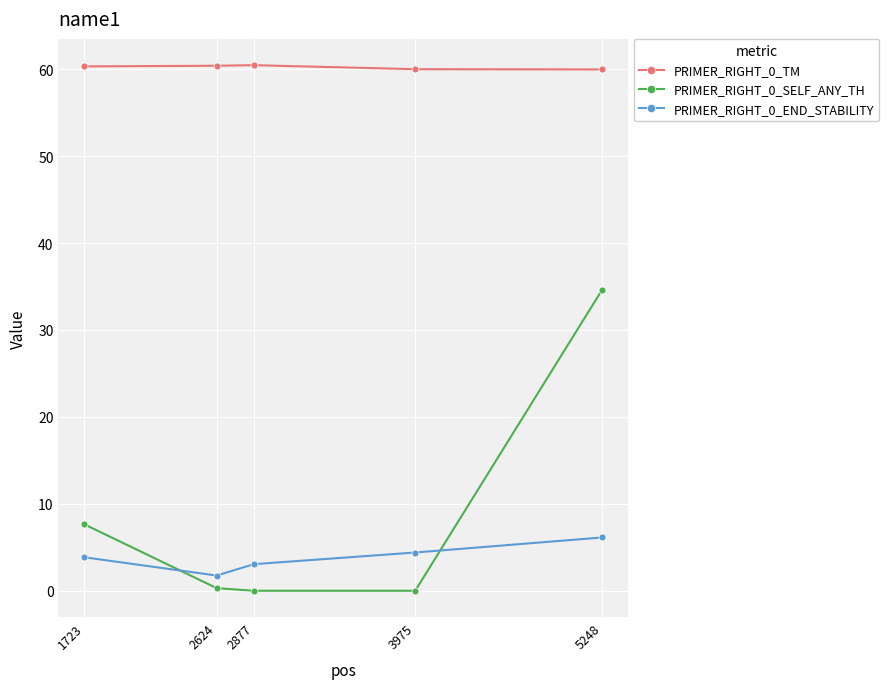

What is the sum of all PRIMER_RIGHT_0_TM values?

301.1